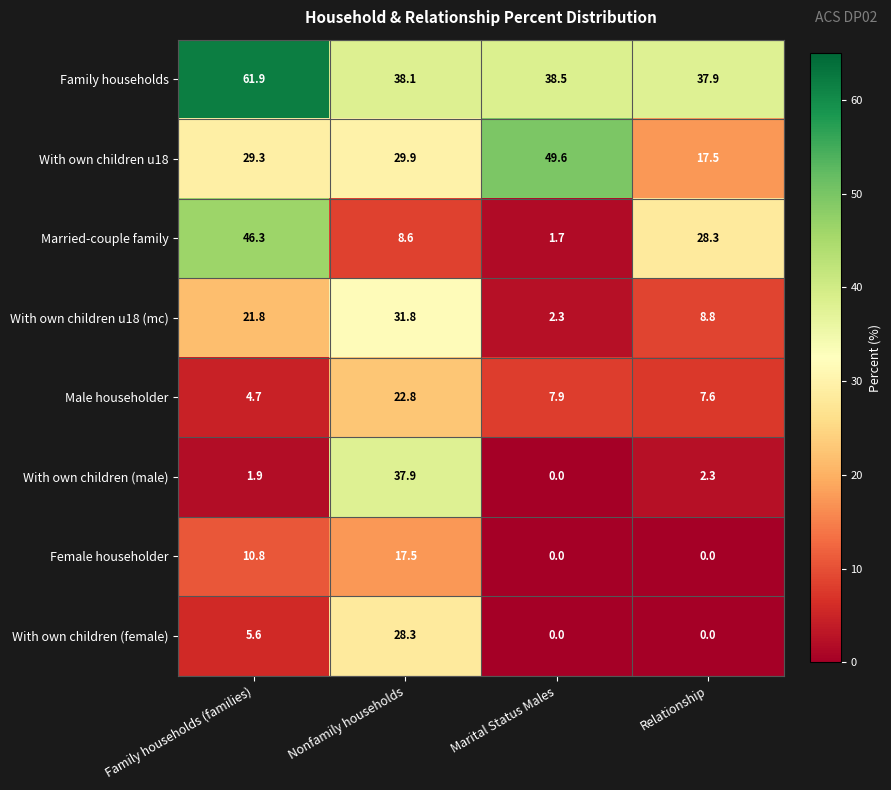

What is the approximate value of With own children (female) at Nonfamily households?

28.3